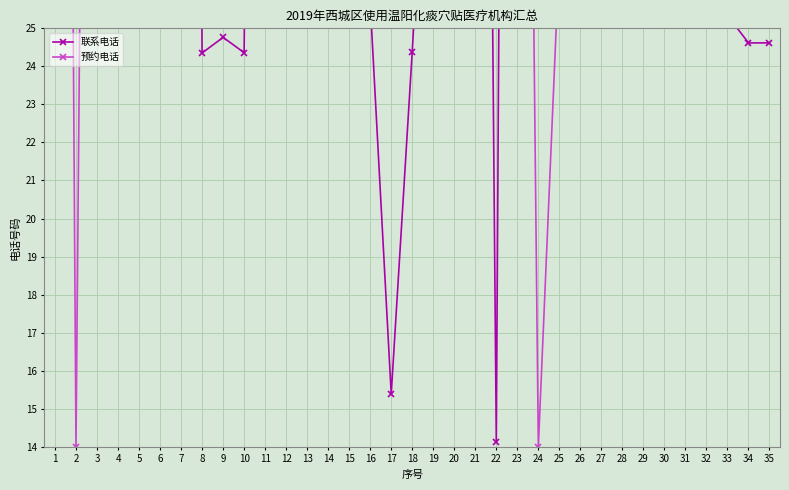

Where is 联系电话 nearest to the value 59?

24